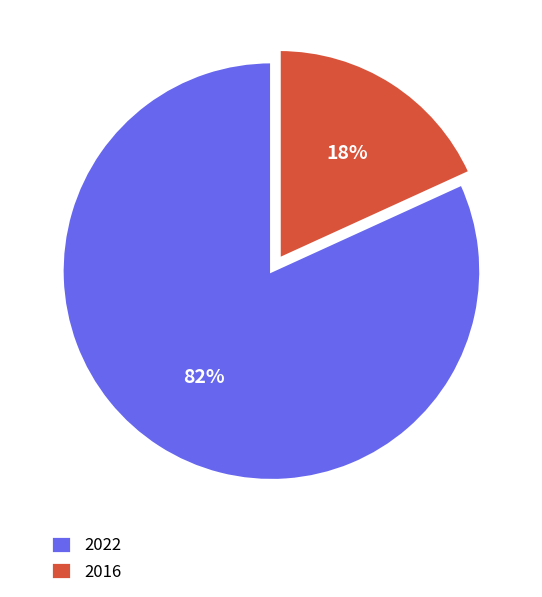

Count the number of slices in the pie.

2